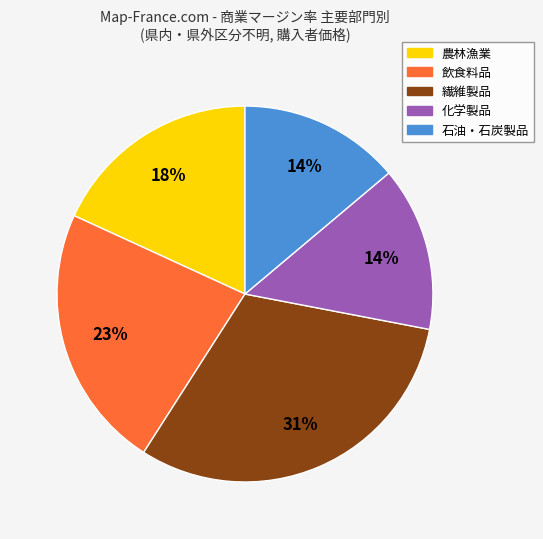

Is it true that 石油・石炭製品 is 21% of the pie?

False